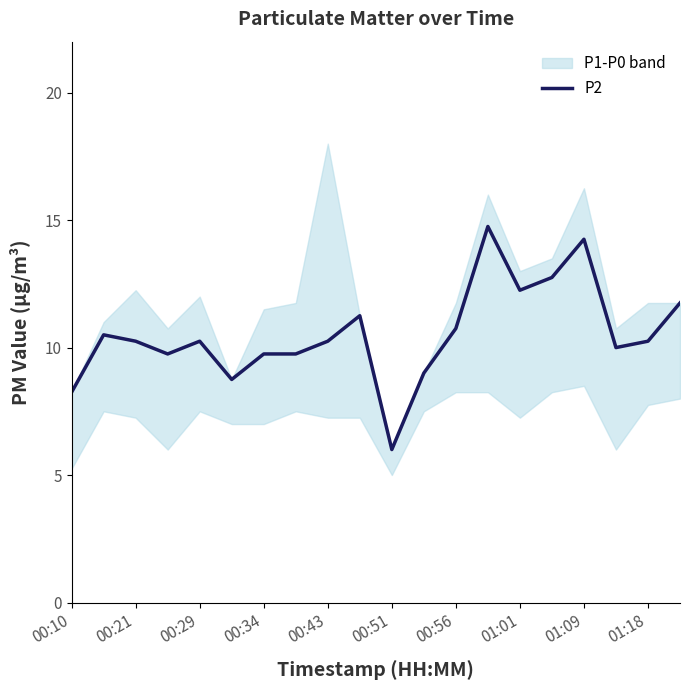

The value of P2 at 01:09 is 23.3. True or false?

False